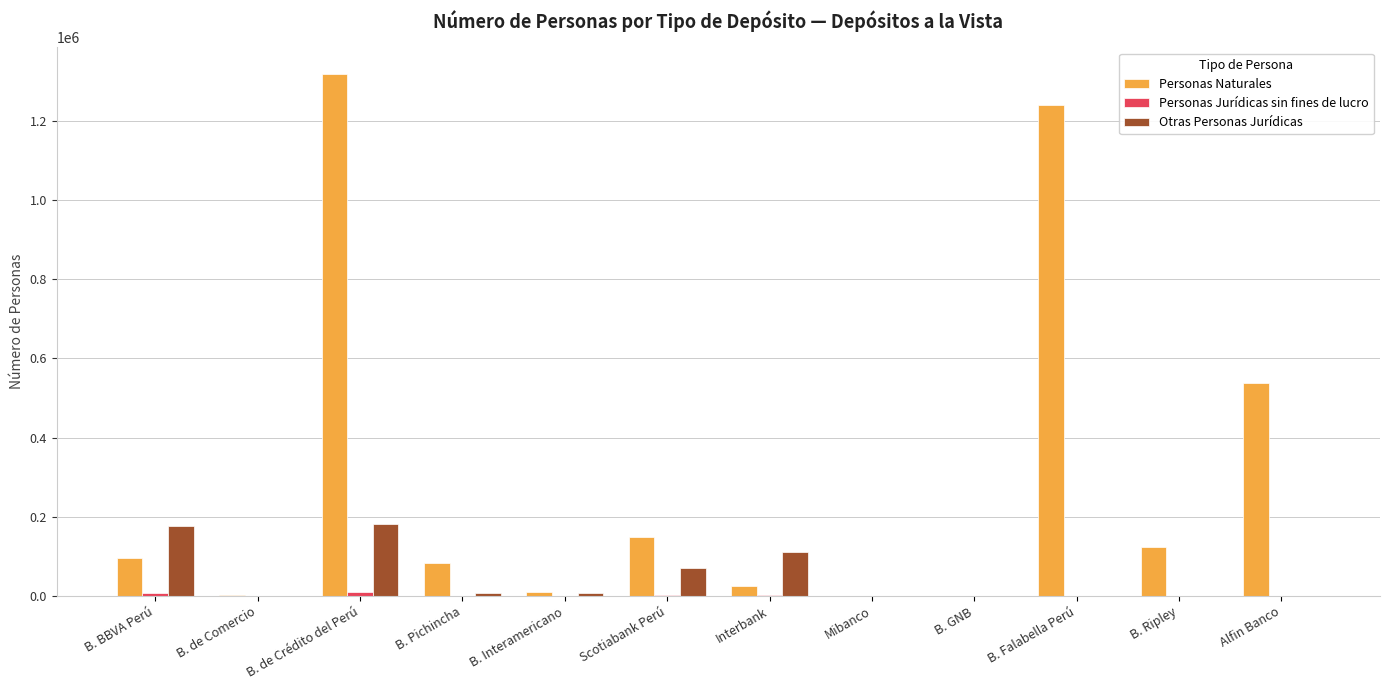

At which category is the sum across all series the highest?

B. de Crédito del Perú